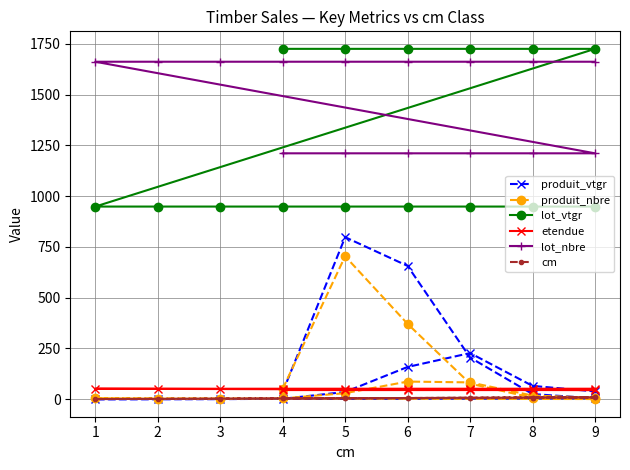

How many interior local peaks does the produit_vtgr series have?

2